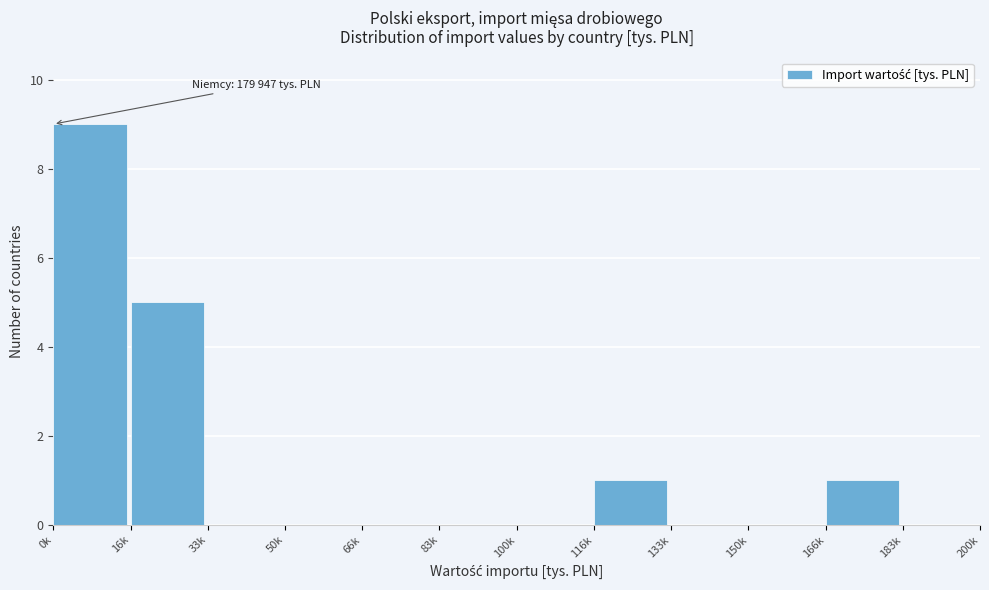

Reading left to right, transcribe all the data shown in this chart.

0k=9	16k=5	33k=0	50k=0	66k=0	83k=0	100k=0	116k=1	133k=0	150k=0	166k=1	183k=0